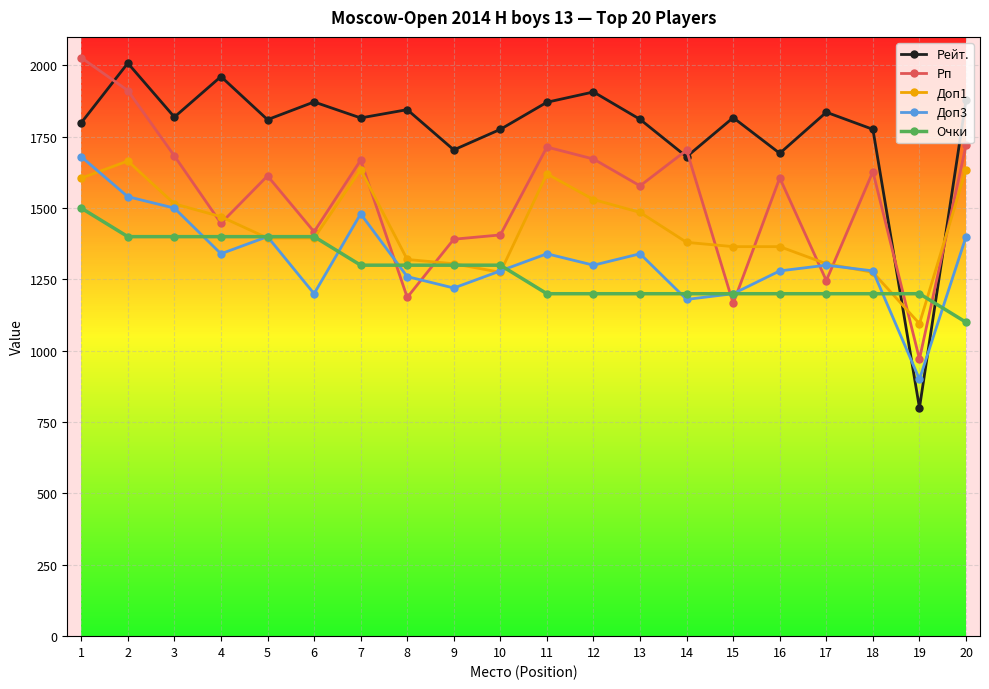

At which category does the chart reach its minimum across all series?

19